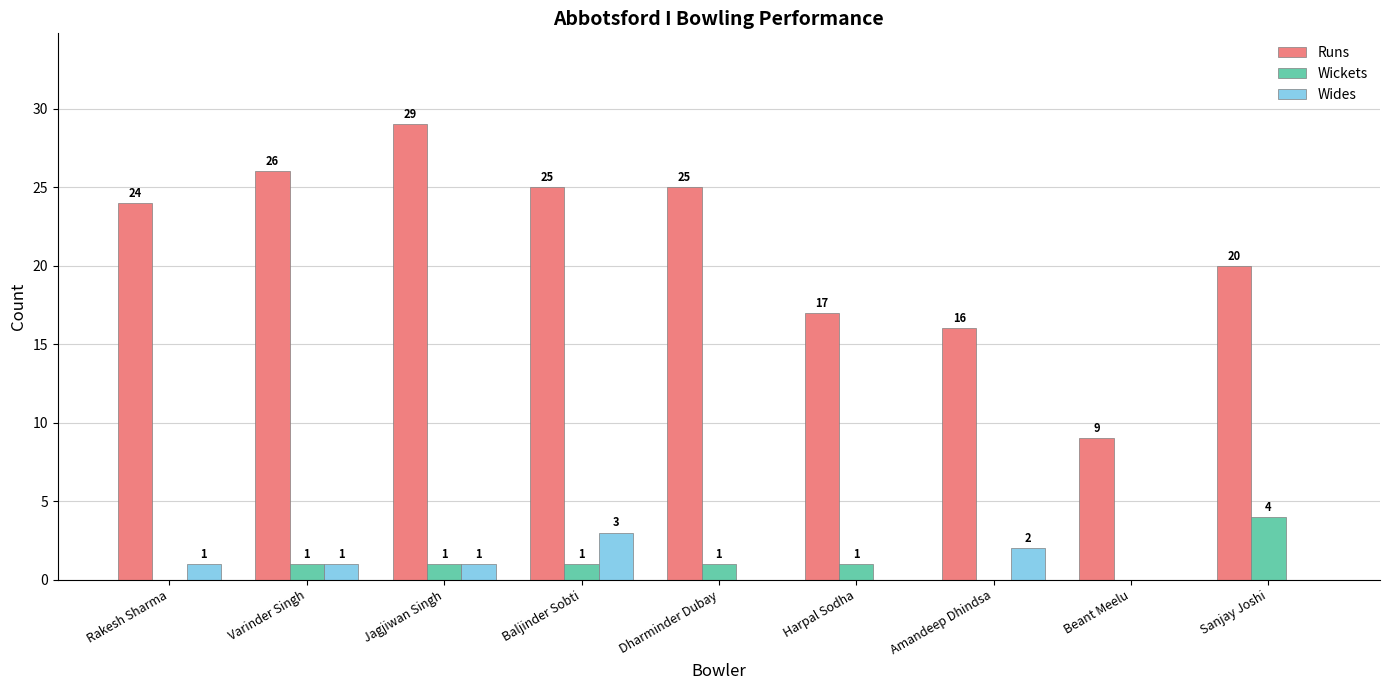

How many groups of bars are there?

9